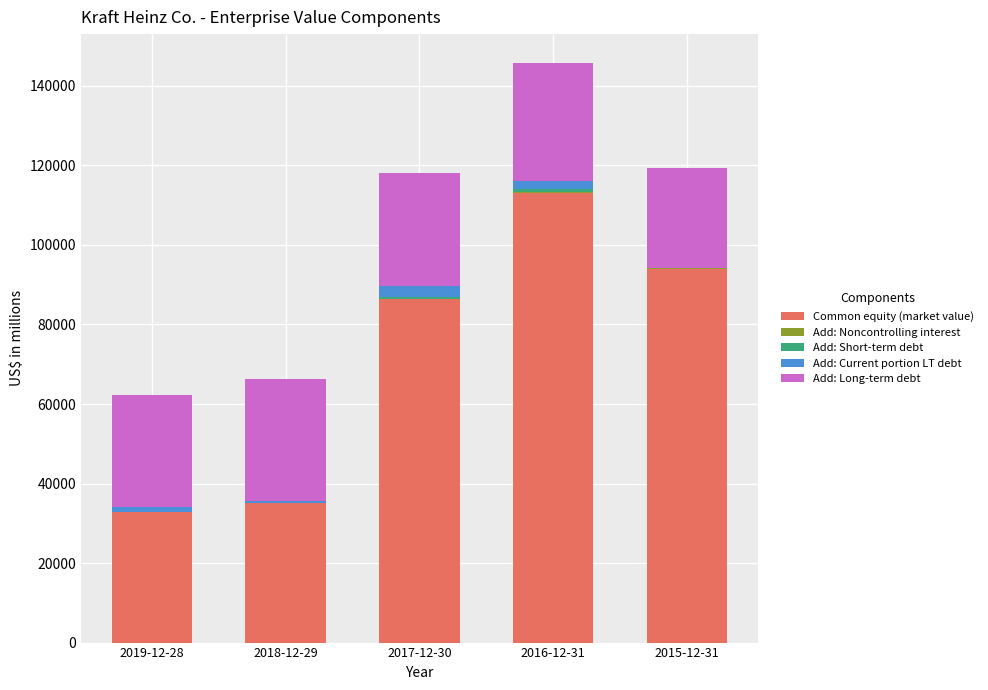

How many distinct data groups are displayed?

5